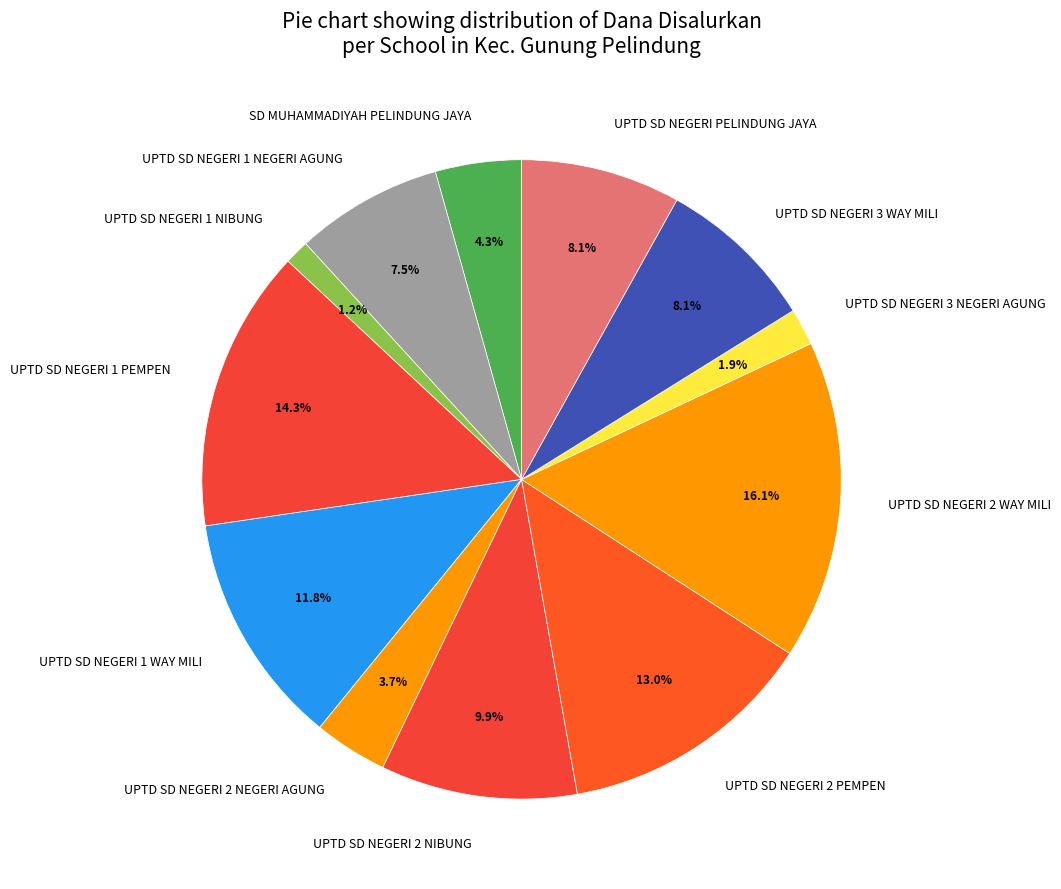

The UPTD SD NEGERI PELINDUNG JAYA slice represents 1% of the pie. True or false?

False